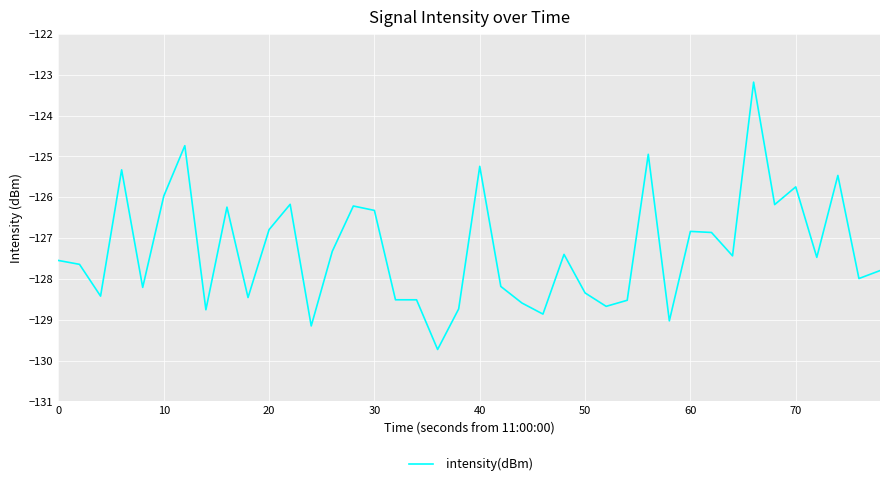

What is the smallest value displayed?

-129.7